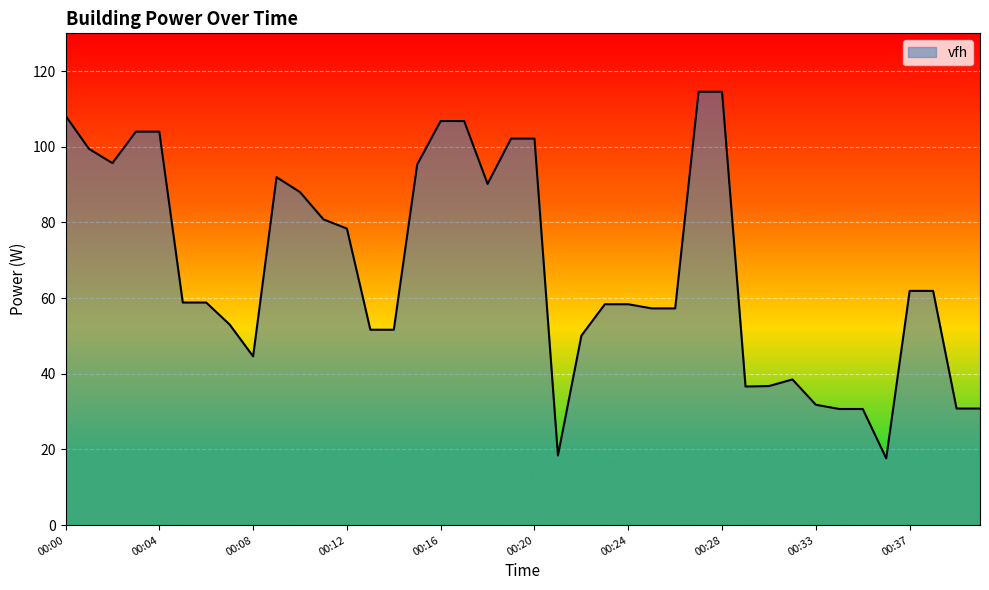

What is the average value?

67.8